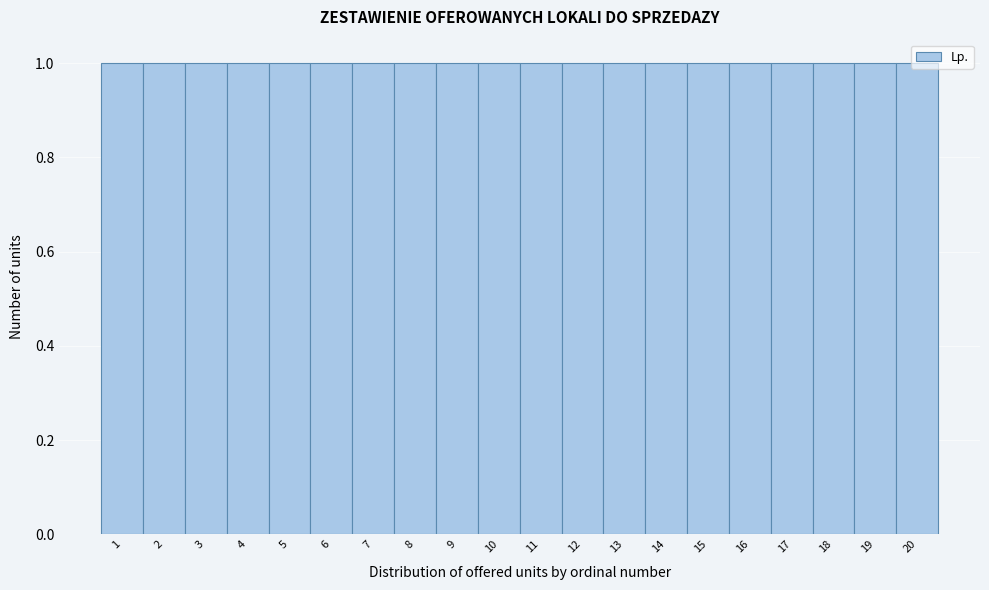

Reading left to right, list every bar in this chart as the range it spans on the x-axis followed by its height. The values are not printed on the chart, so give them approximately, as read against the axis.

0.5 to 1.5: 1
1.5 to 2.5: 1
2.5 to 3.5: 1
3.5 to 4.5: 1
4.5 to 5.5: 1
5.5 to 6.5: 1
6.5 to 7.5: 1
7.5 to 8.5: 1
8.5 to 9.5: 1
9.5 to 10.5: 1
10.5 to 11.5: 1
11.5 to 12.5: 1
12.5 to 13.5: 1
13.5 to 14.5: 1
14.5 to 15.5: 1
15.5 to 16.5: 1
16.5 to 17.5: 1
17.5 to 18.5: 1
18.5 to 19.5: 1
19.5 to 20.5: 1